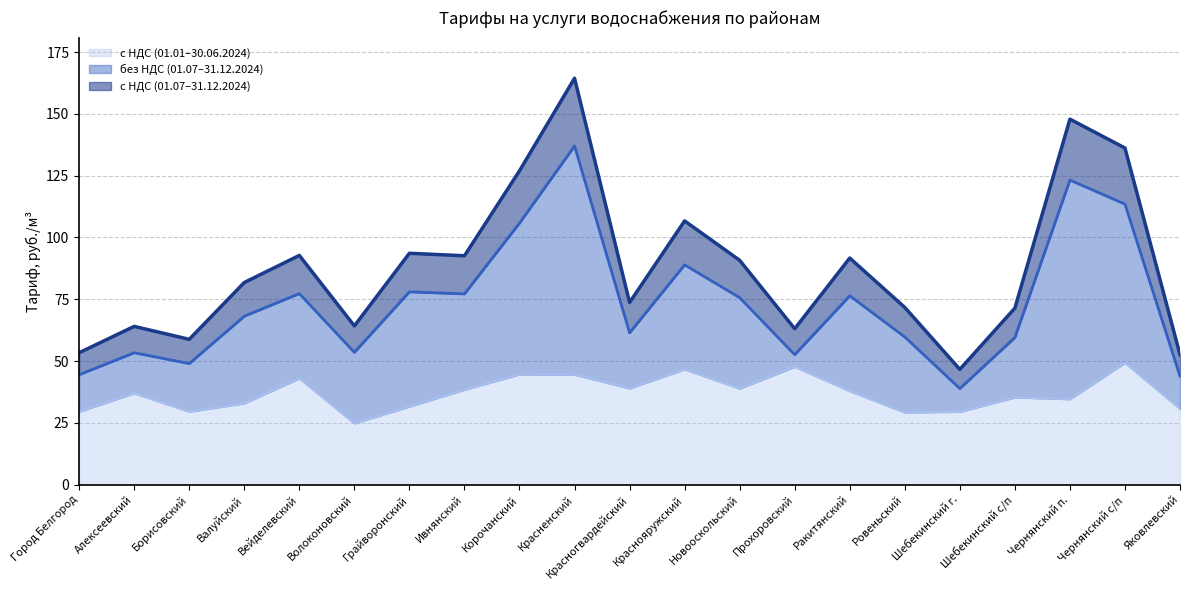

In без НДС (01.07–31.12.2024), how many points are lower than both neighbors (excluding endpoints)?

6